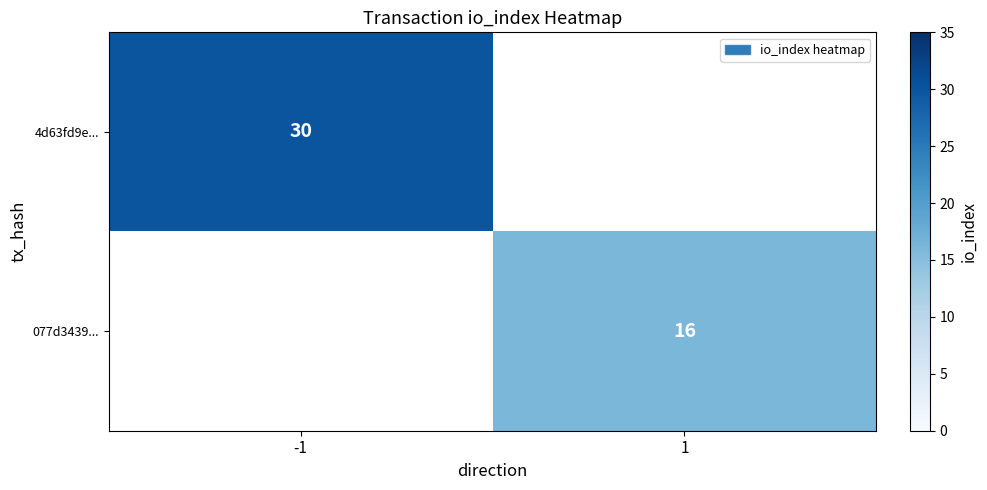

The value of 077d3439... at 1 is 24. True or false?

False